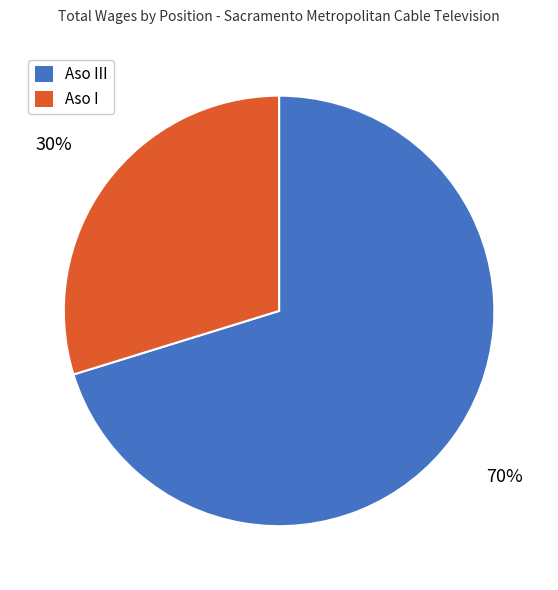

What percentage is the Aso I slice, to the nearest percent?

30%